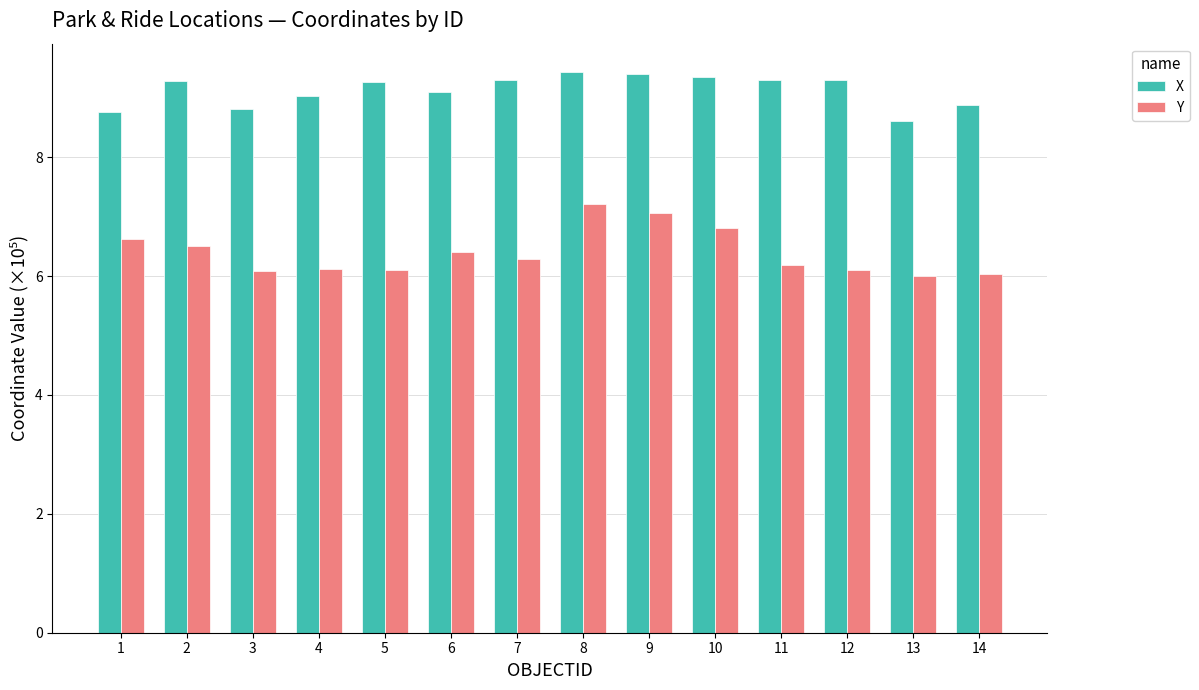

What is the value of the X bar at the 11th from the left?

9.3